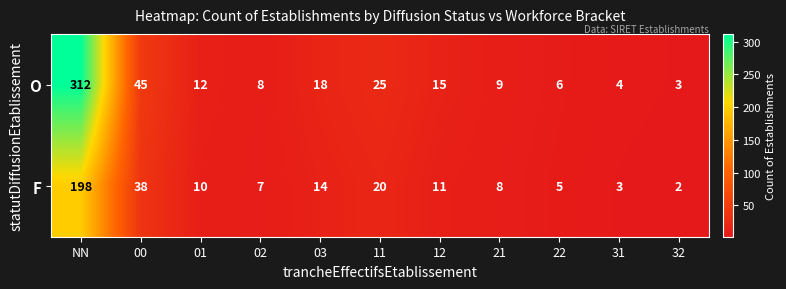

What is the total value across all series at 32?

5